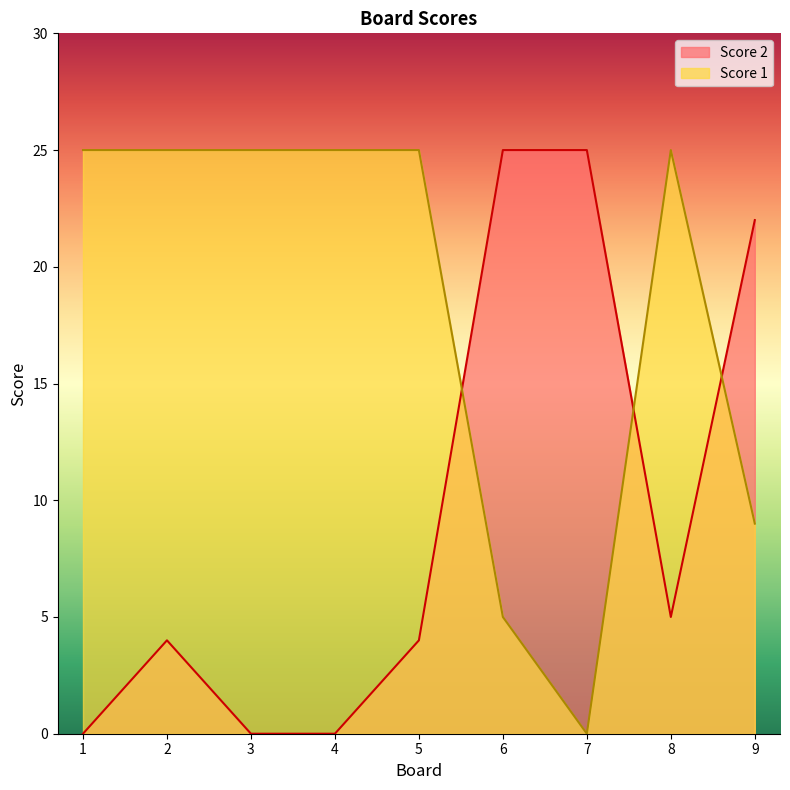

At which category does Score 1 reach its first local valley?

7